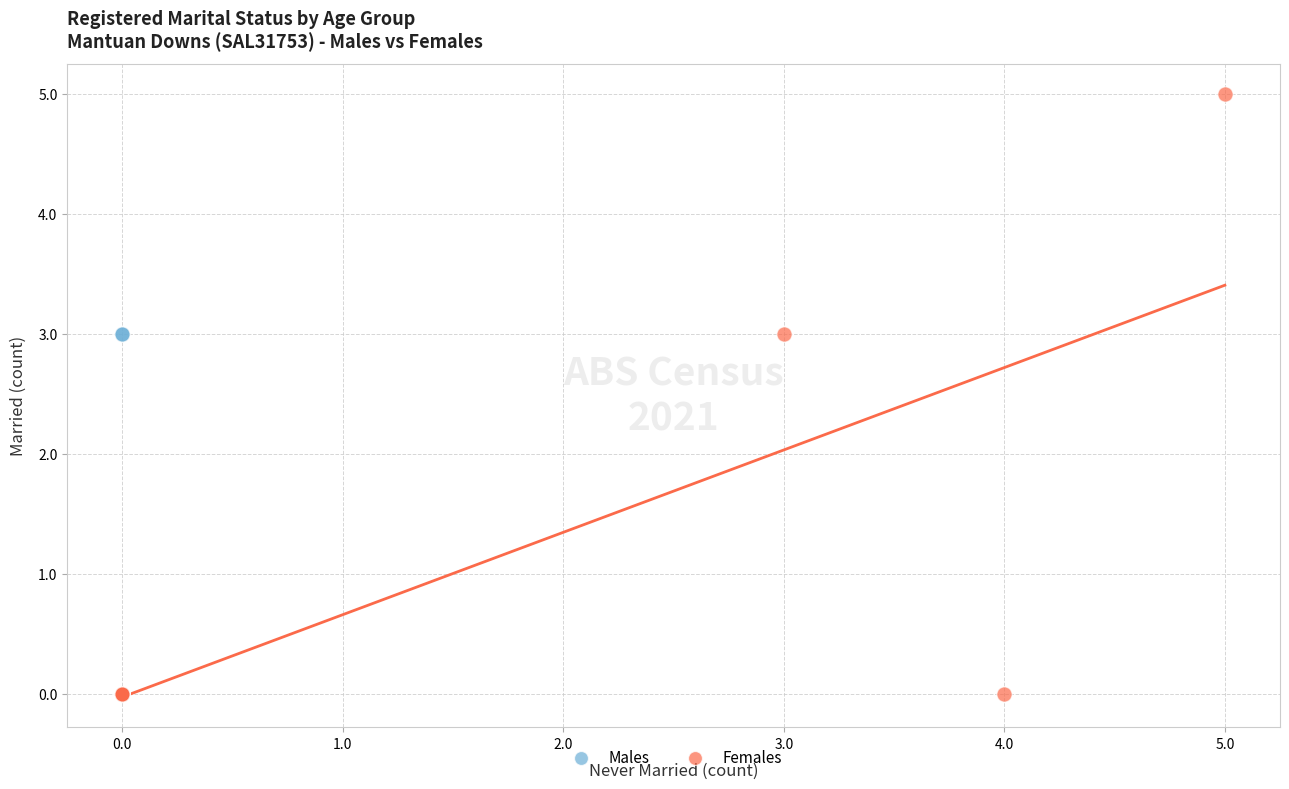

Which series contains the highest Y value?

Females